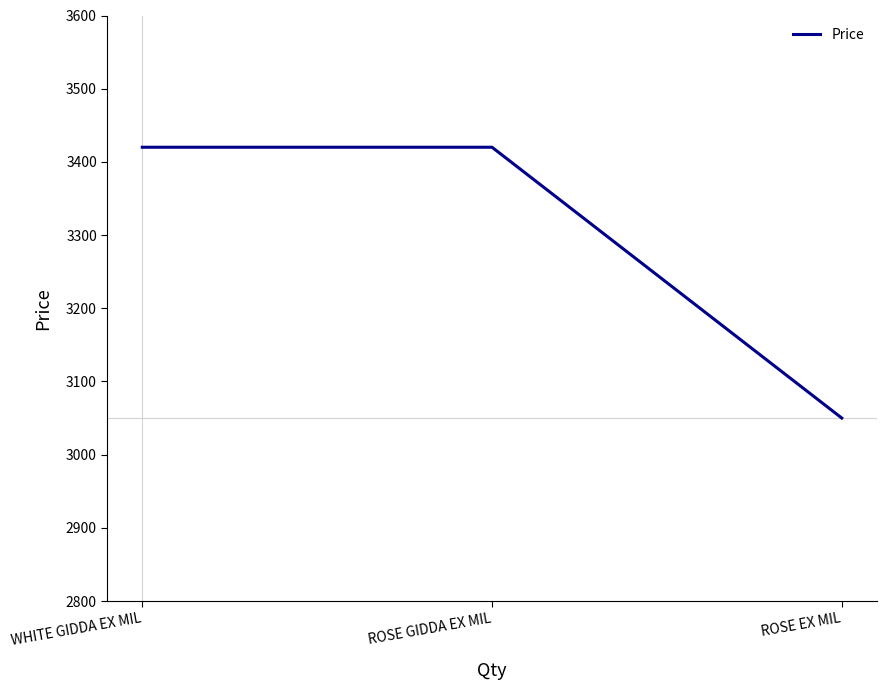

What is the change in value from ROSE GIDDA EX MIL to ROSE EX MIL?

-370